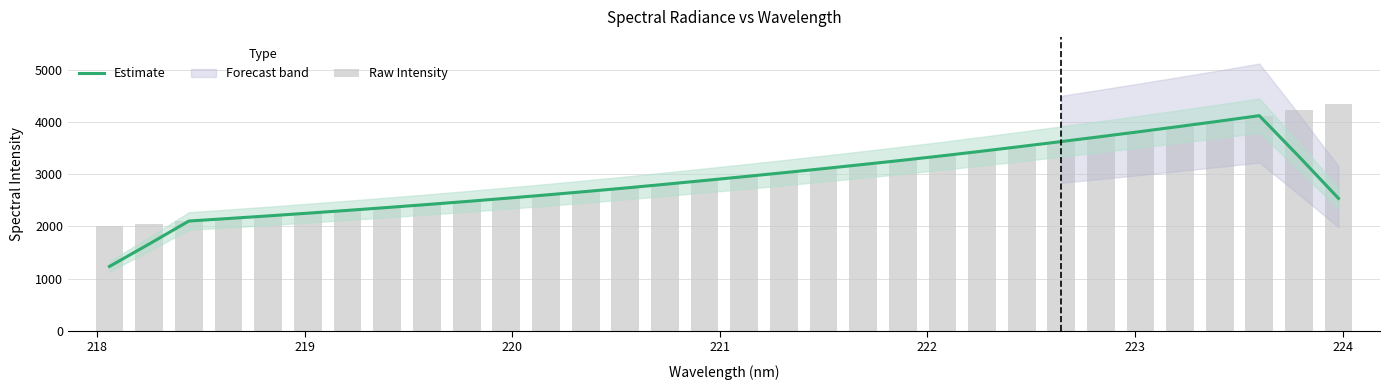

What is the difference between the maximum and minimum values in the Estimate series?

2891.2